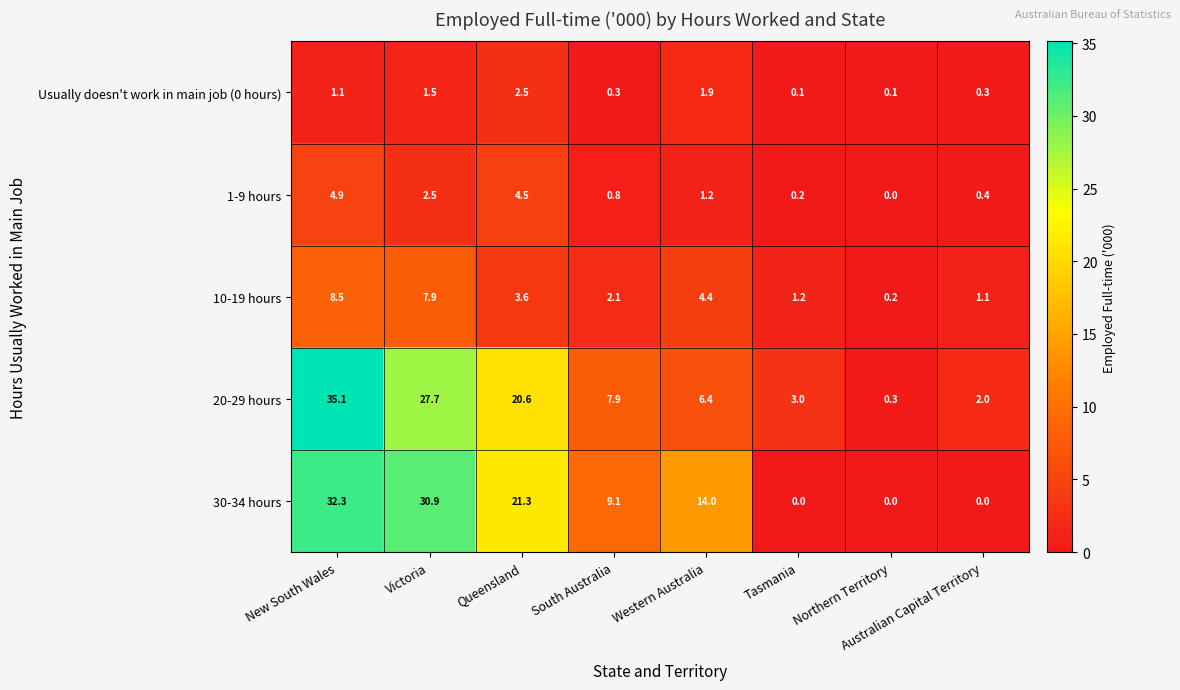

What is the difference between the maximum and minimum values in the 10-19 hours series?

8.3